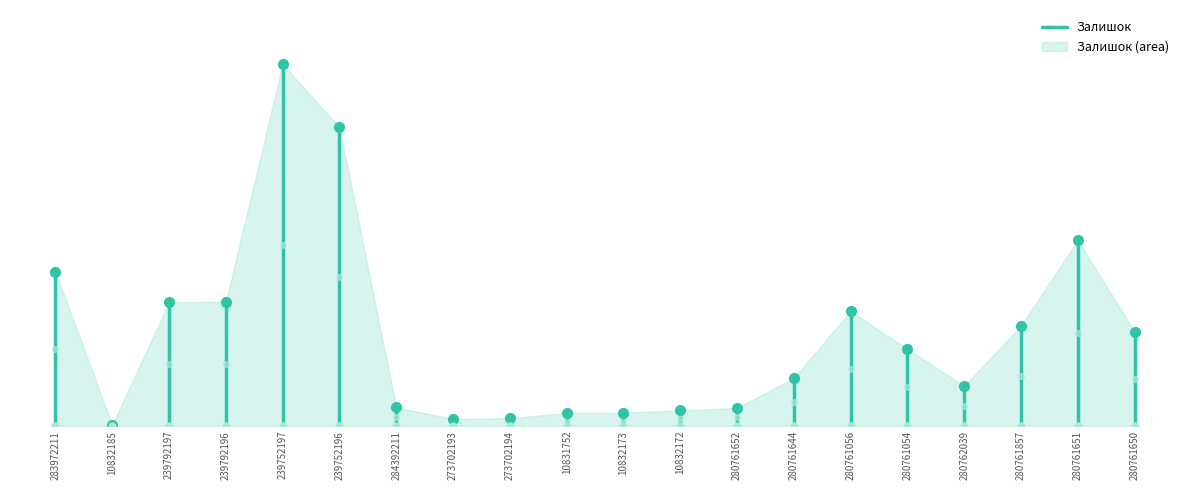

True or false: the data shows 165 at 283972211.

False